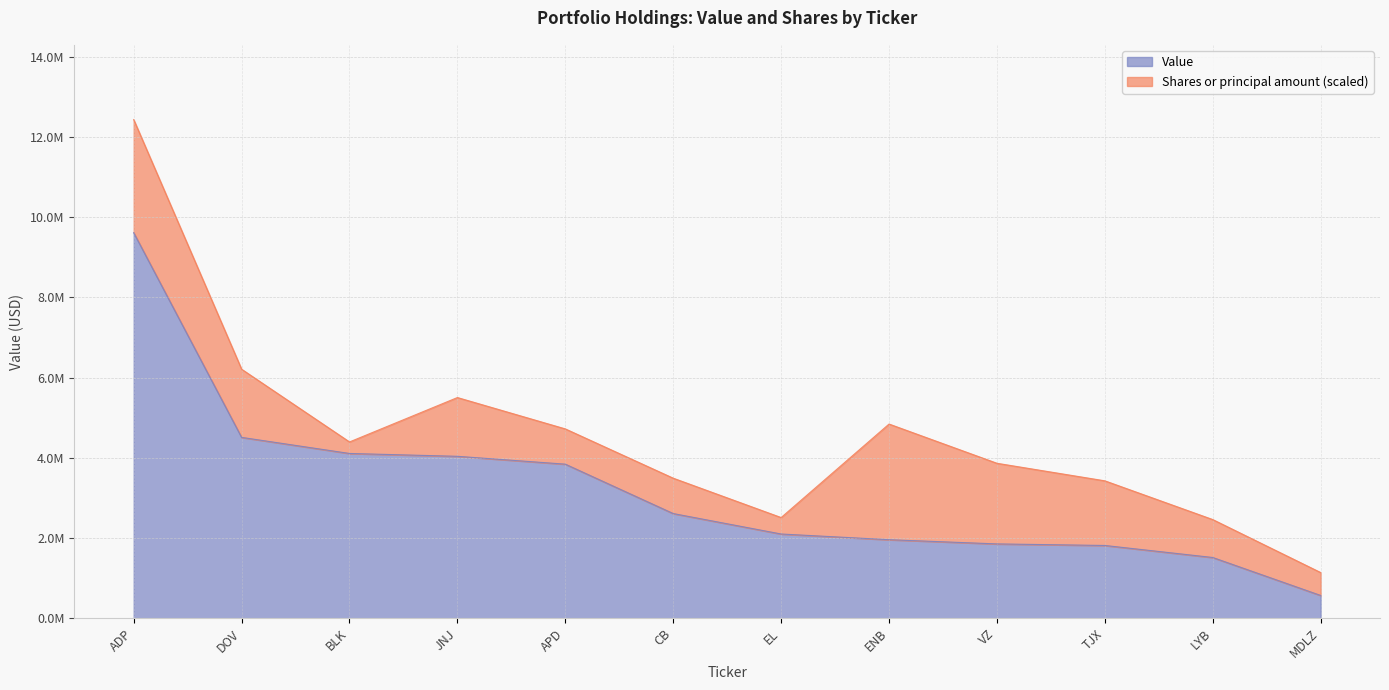

Between LYB and MDLZ, which is larger?

LYB